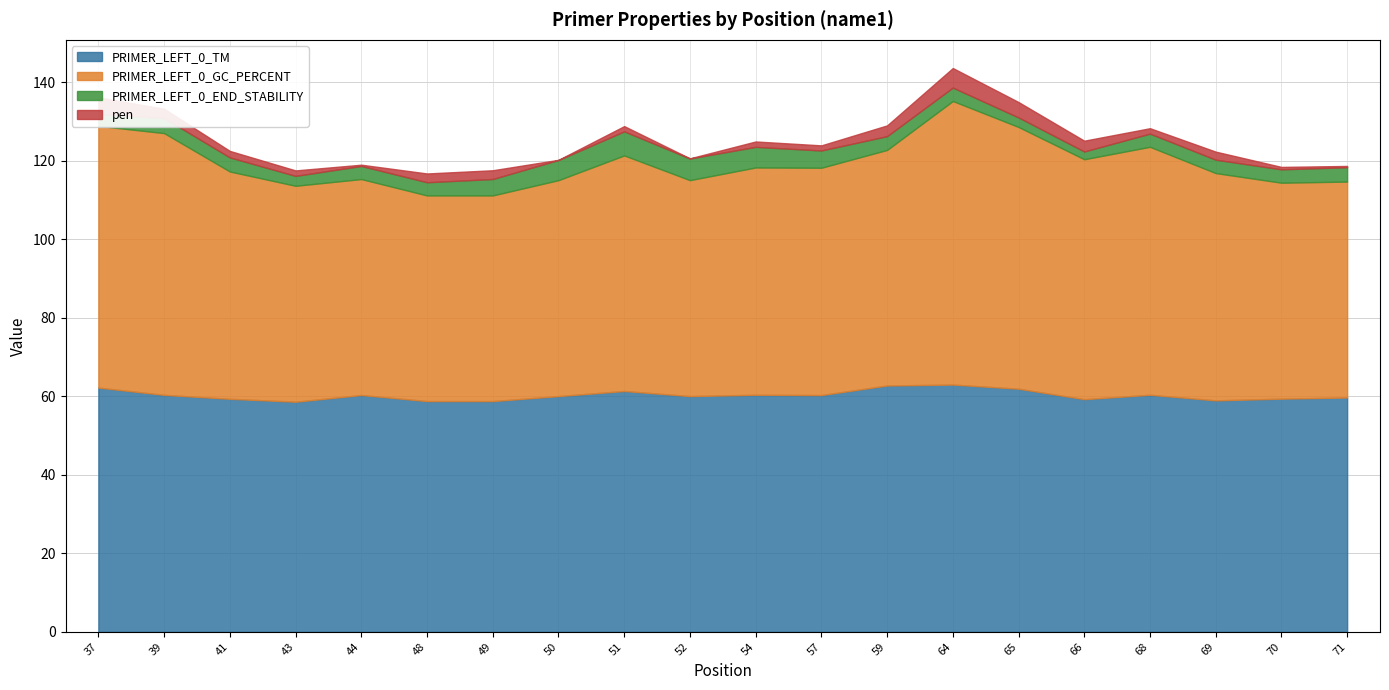

What are all the series names shown in the legend?

PRIMER_LEFT_0_TM, PRIMER_LEFT_0_GC_PERCENT, PRIMER_LEFT_0_END_STABILITY, pen